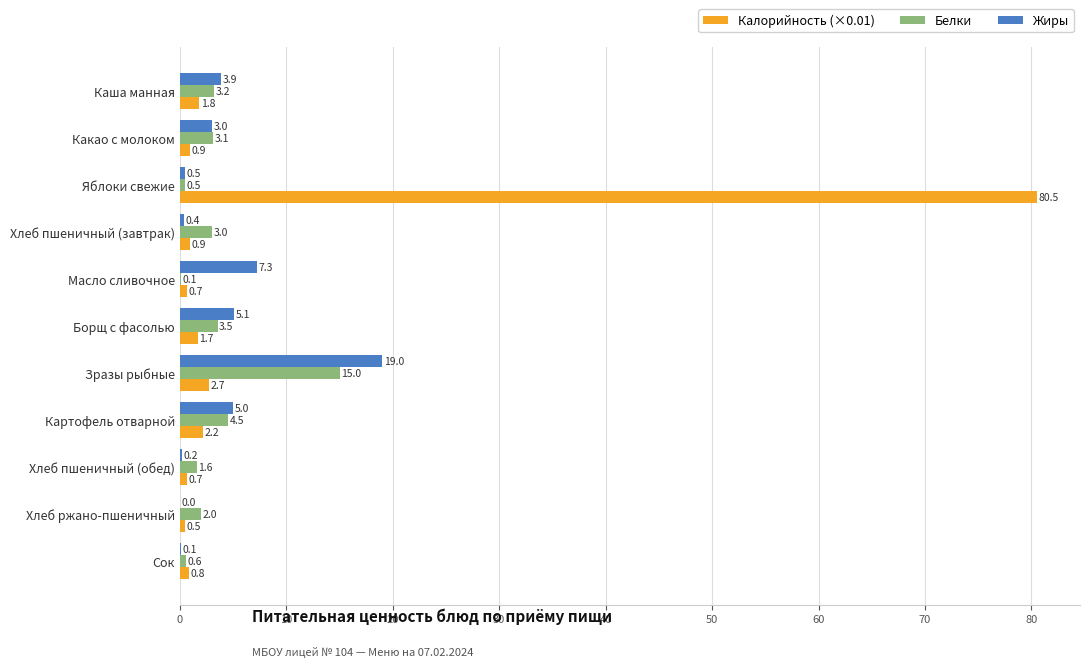

Between Яблоки свежие and Сок, which series saw the biggest shift?

Калорийность (×0.01)